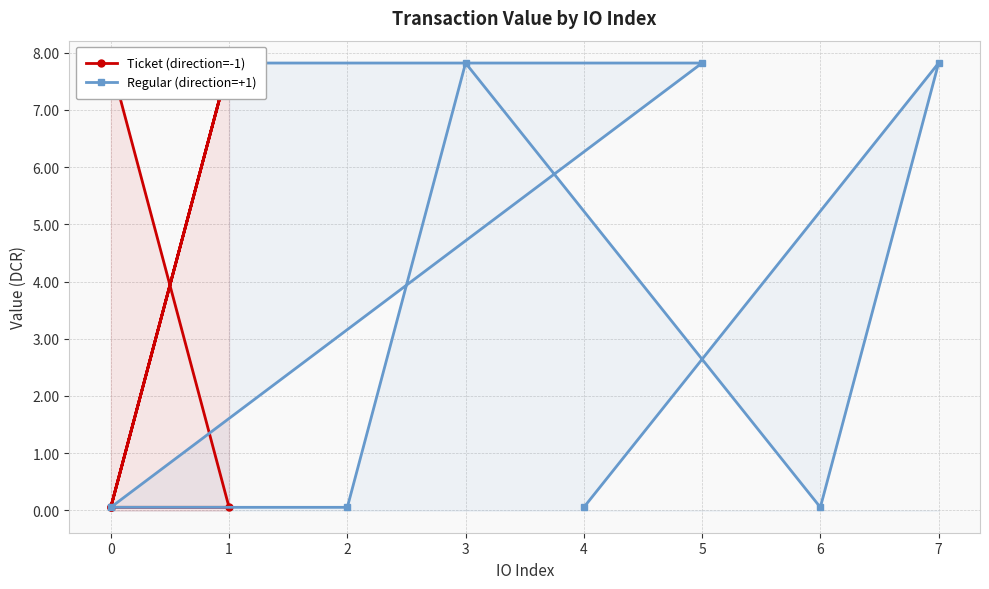

Rank the series by their maximum value, from highest to lowest.

Ticket (direction=-1), Regular (direction=+1)